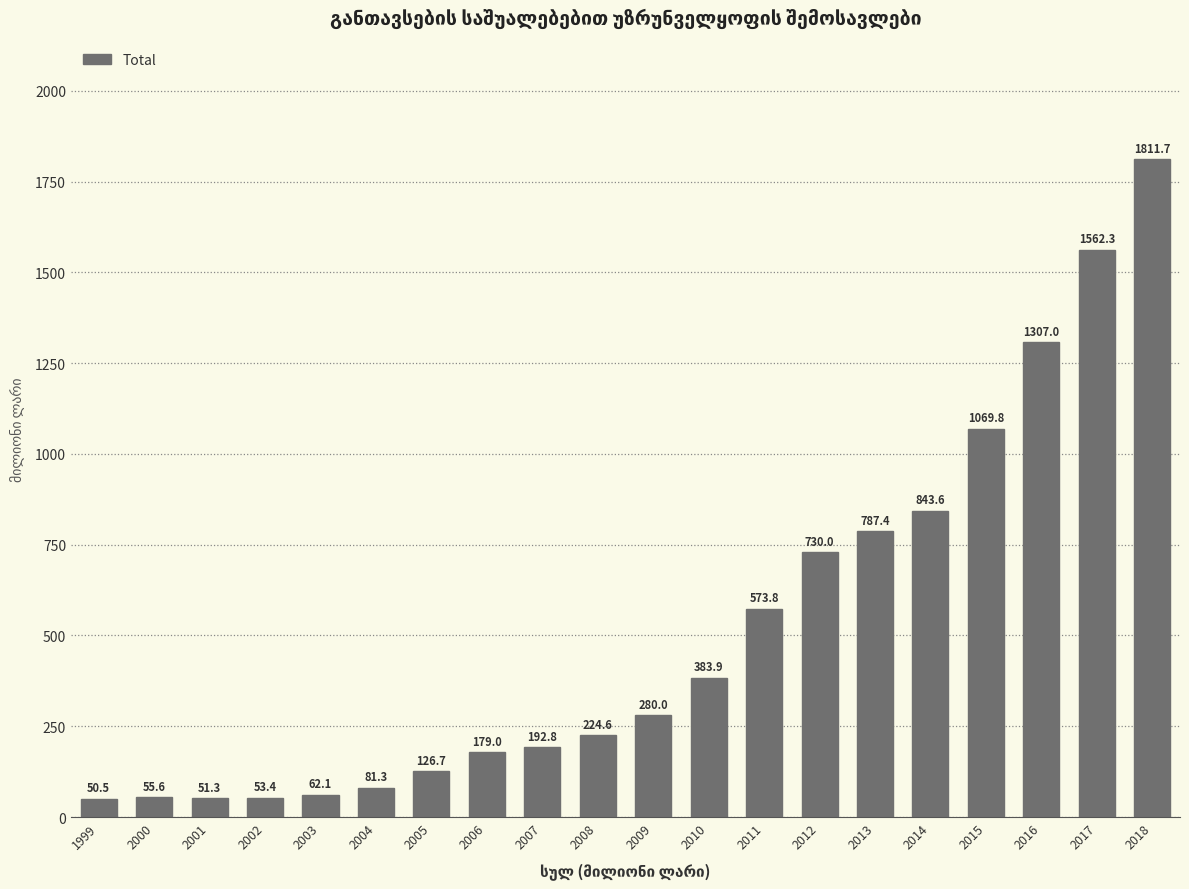

The chart shows a value of 53.4 at 2002. True or false?

True